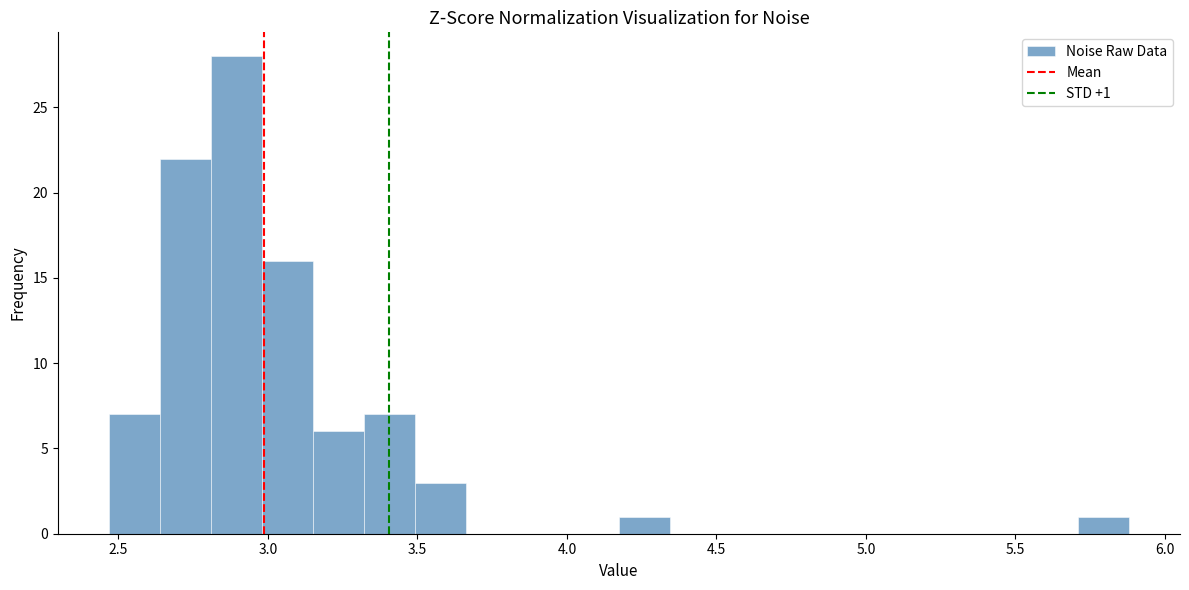

Around what value on the x-axis is the tallest bar? Give the approximate position of its centre, as read against the axis.

2.90